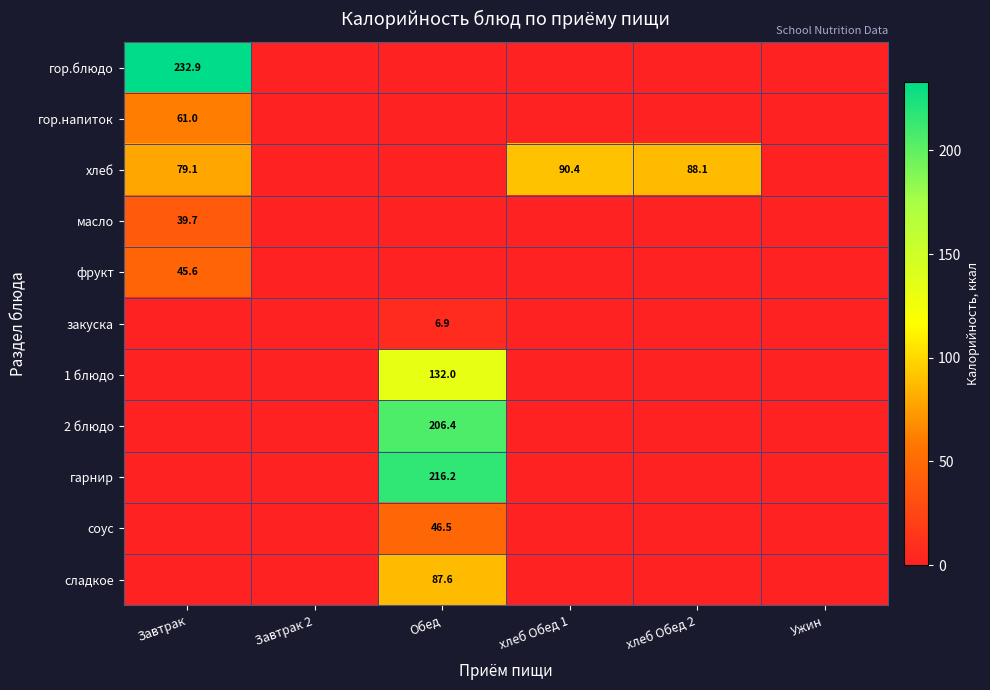

At how many categories does at least one series exceed 53?

4